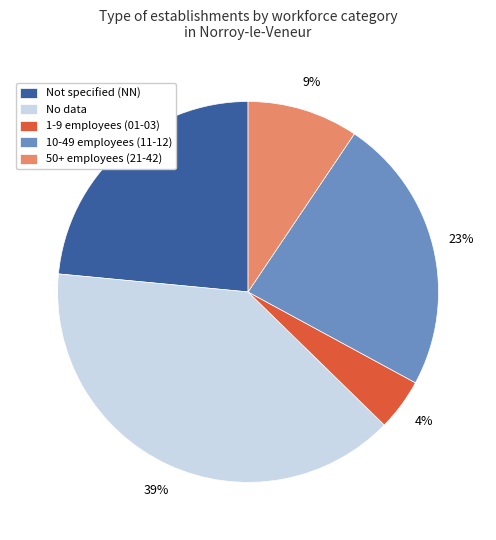

How many segments does this pie chart have?

5